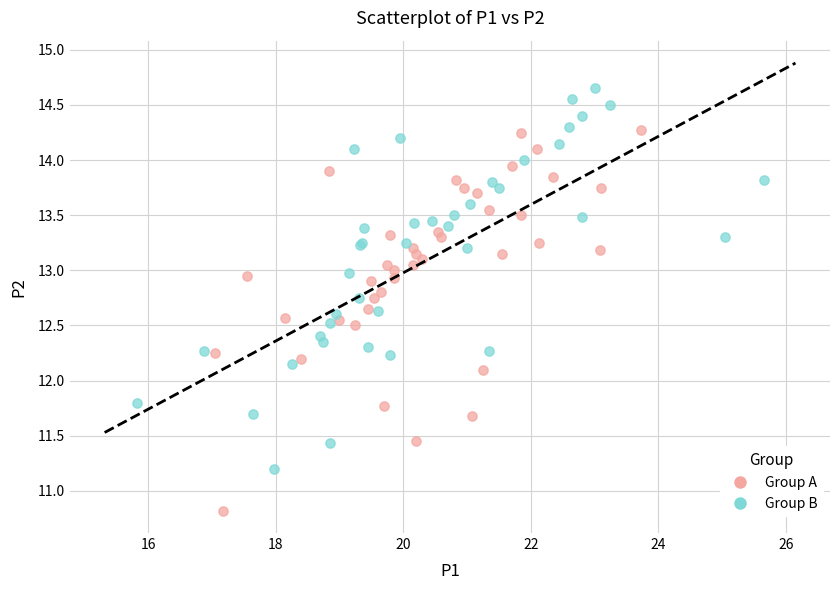

Which series reaches the minimum Y coordinate?

Group A